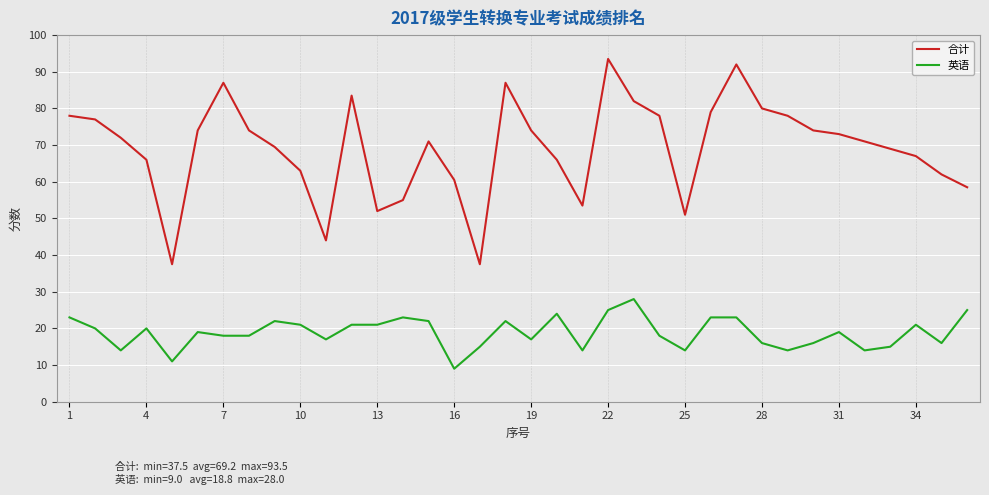

Which series has the largest total across all categories?

合计